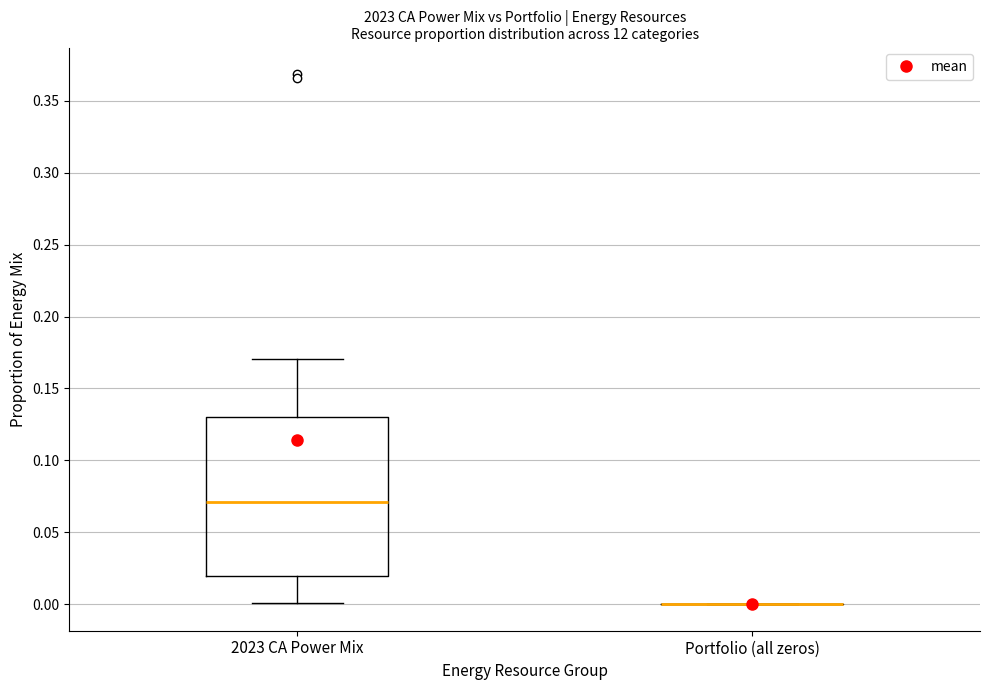

Where is the lower edge of the box for 2023 CA Power Mix on the y-axis? The values are not printed on the chart, so give them approximately, as read against the axis.

0.02